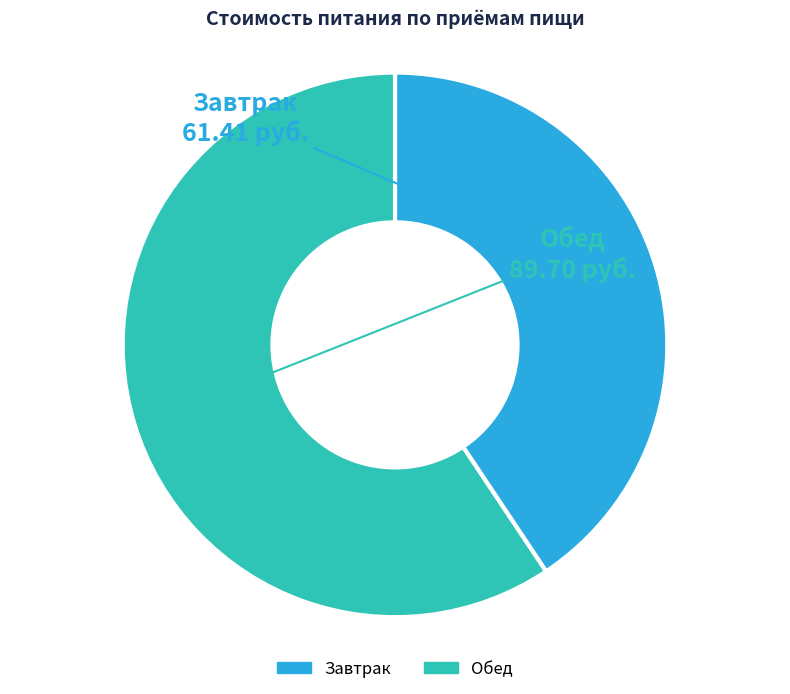

Do Обед and Завтрак together represent more than half of the pie?

Yes